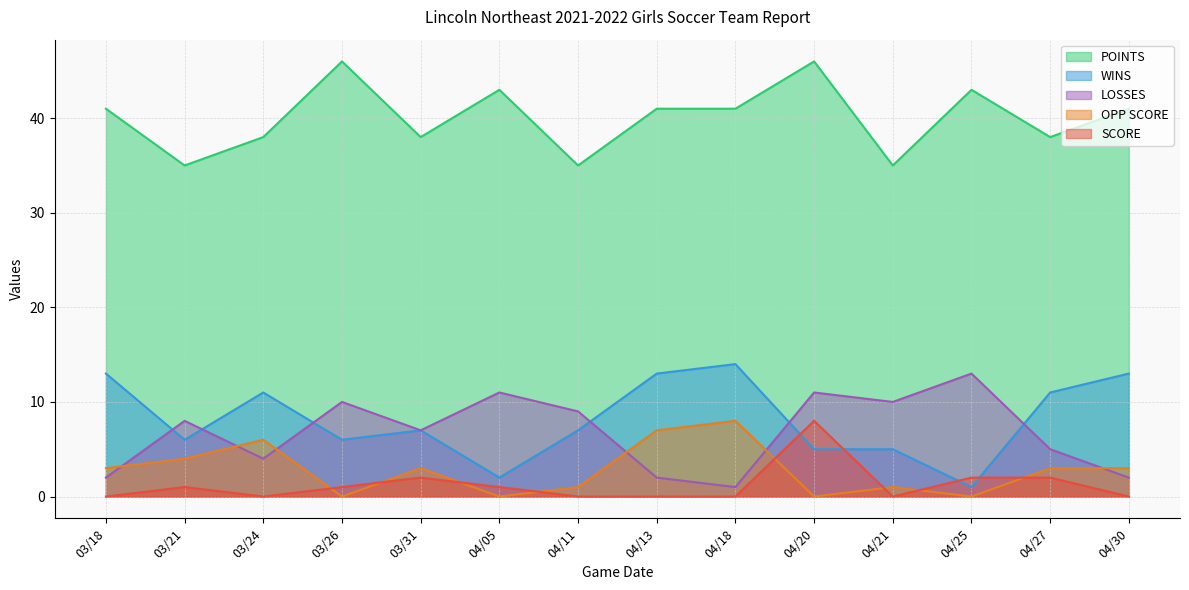

Rank the categories by SCORE value from highest to lowest.

04/20, 03/31, 04/25, 04/27, 03/21, 03/26, 04/05, 03/18, 03/24, 04/11, 04/13, 04/18, 04/21, 04/30